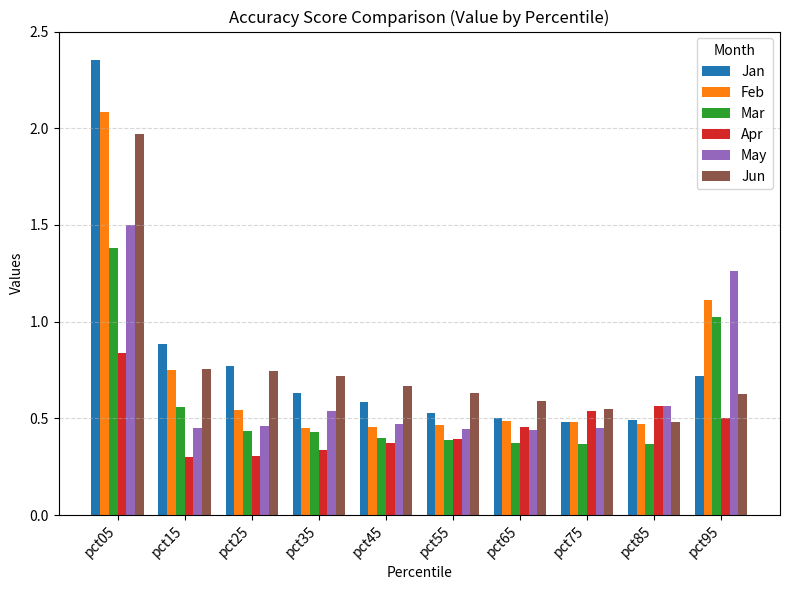

At how many categories does at least one series exceed 2?

1